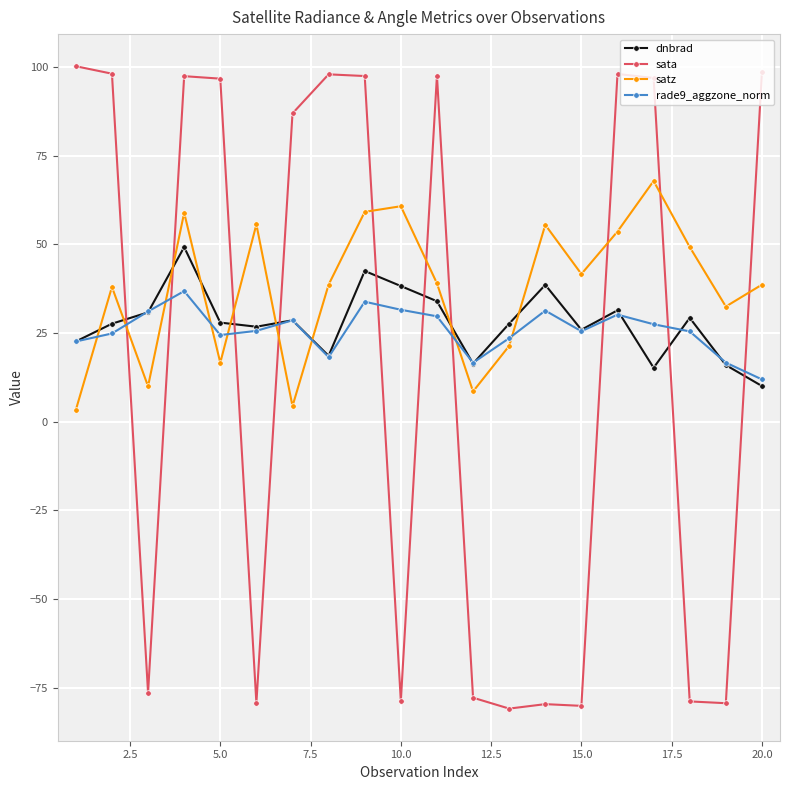

Which series has the largest total across all categories?

satz